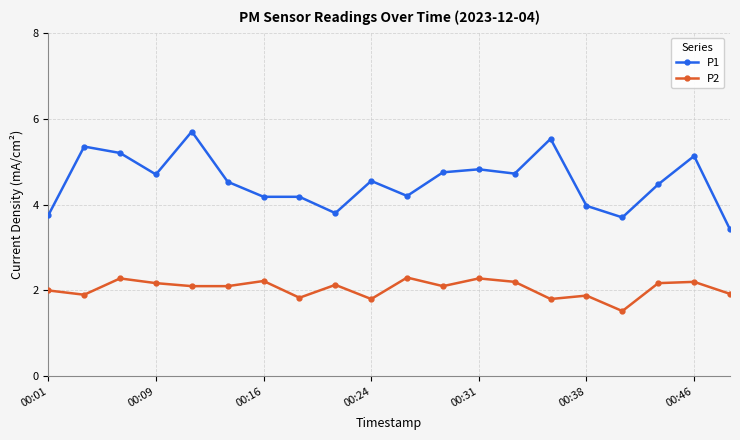

Which series has the largest range (max minus min)?

P1